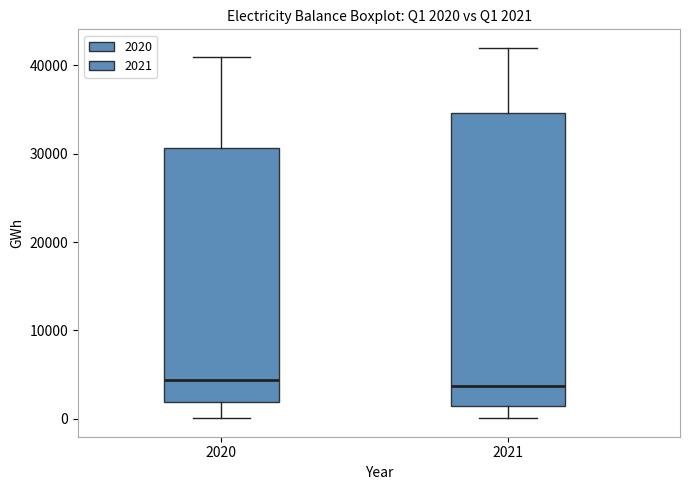

Comparing the boxes themselves (not the whiskers), which one is the tallest?

2021